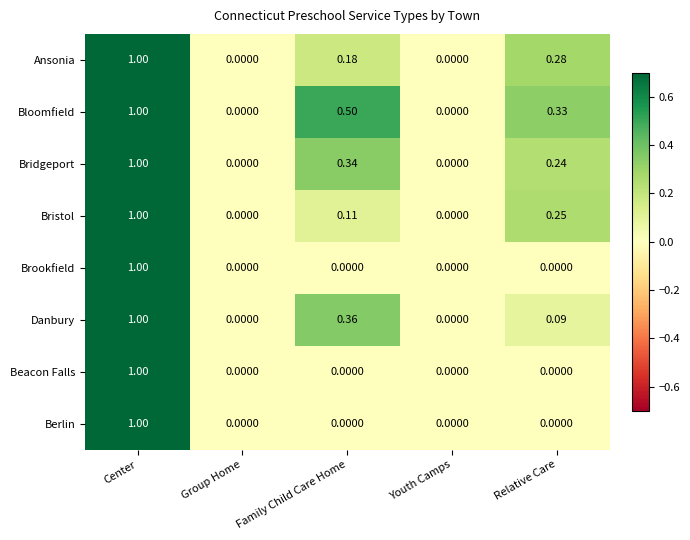

Between Family Child Care Home and Youth Camps, which series saw the biggest shift?

Bloomfield